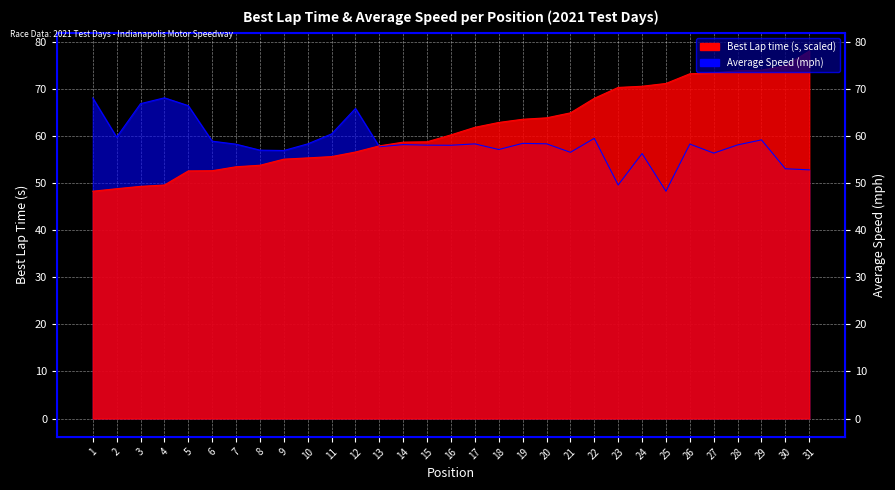

How many data points does each series have?

31